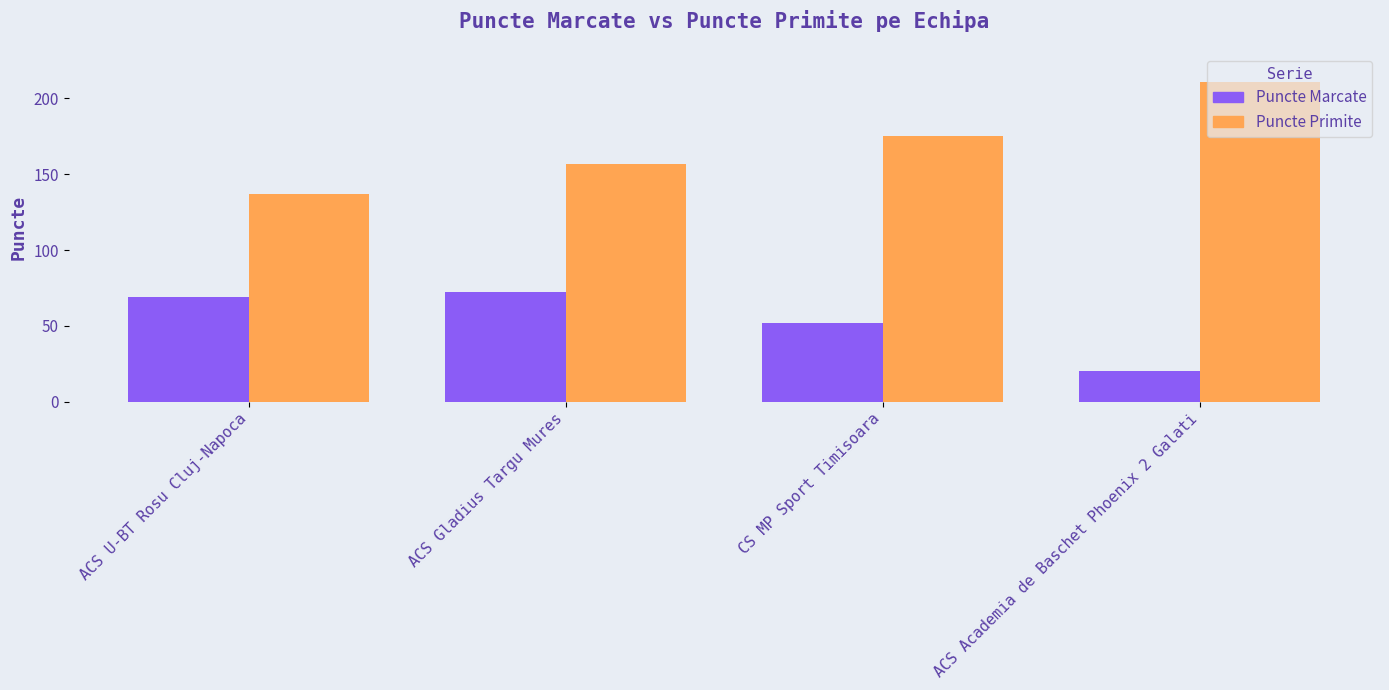

Reading left to right, extract all data points from this chart.

Puncte Marcate: 69	72	52	20
Puncte Primite: 137	157	175	211